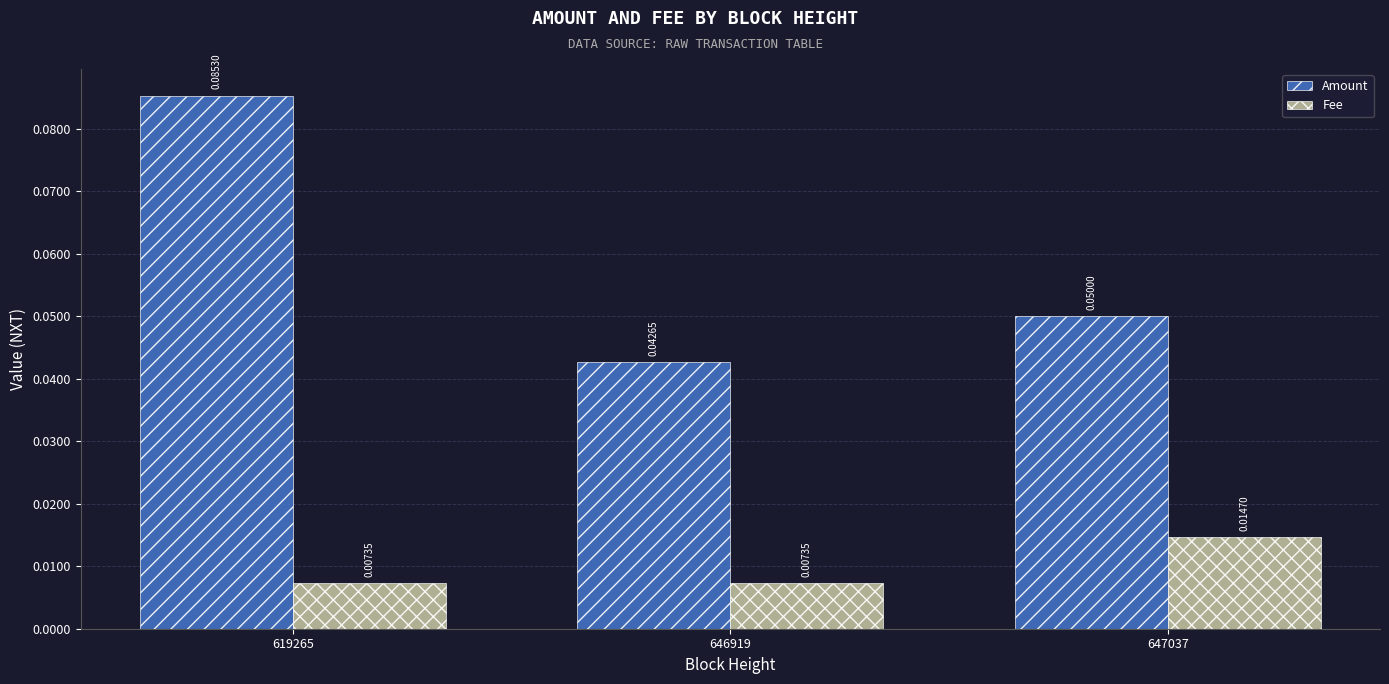

Is the value of Amount at 619265 greater than the value of Fee at 646919?

Yes